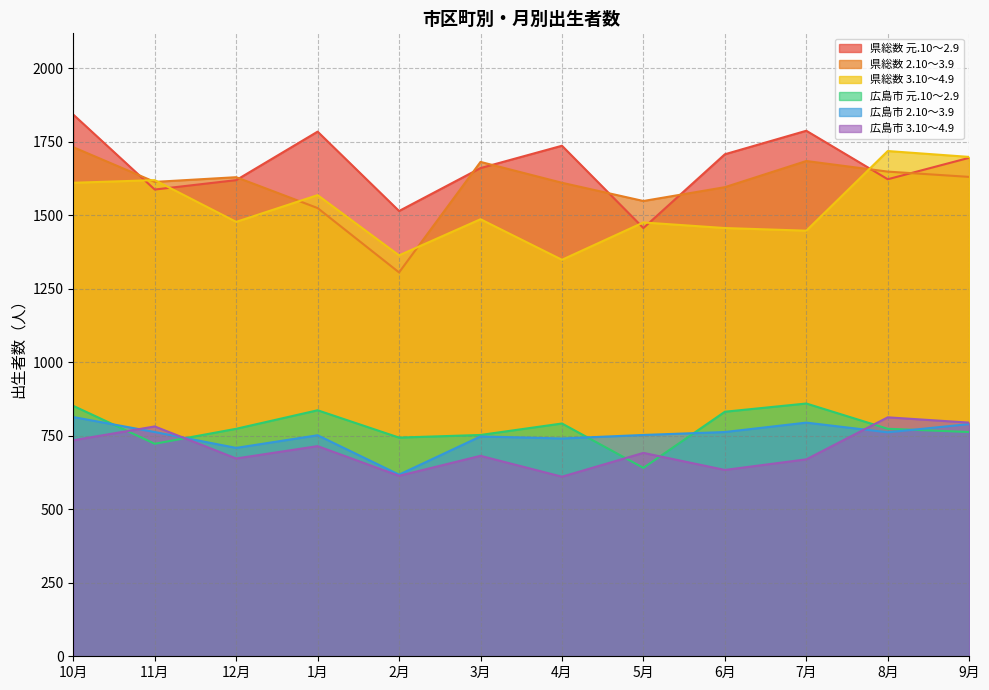

The value of 広島市 2.10～3.9 at 11月 is 1249. True or false?

False